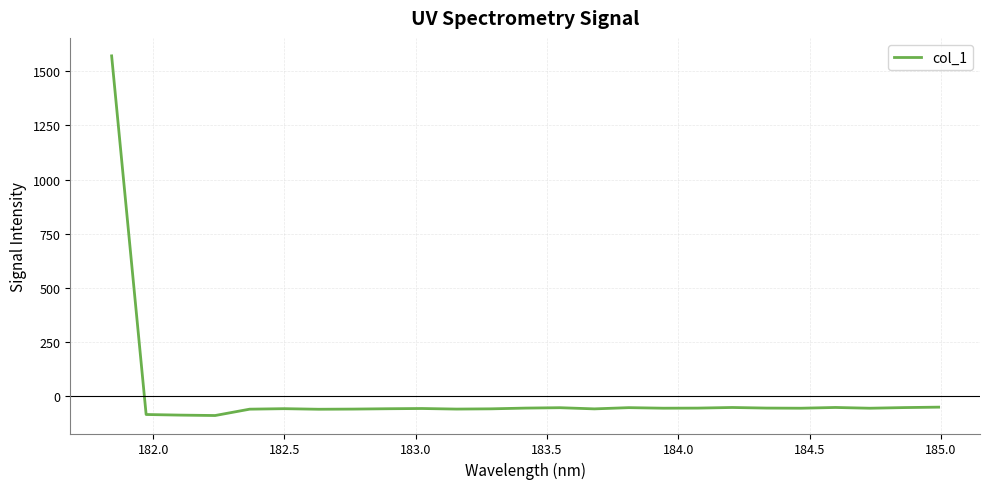

What is the difference between the second highest and minimum values?

38.7